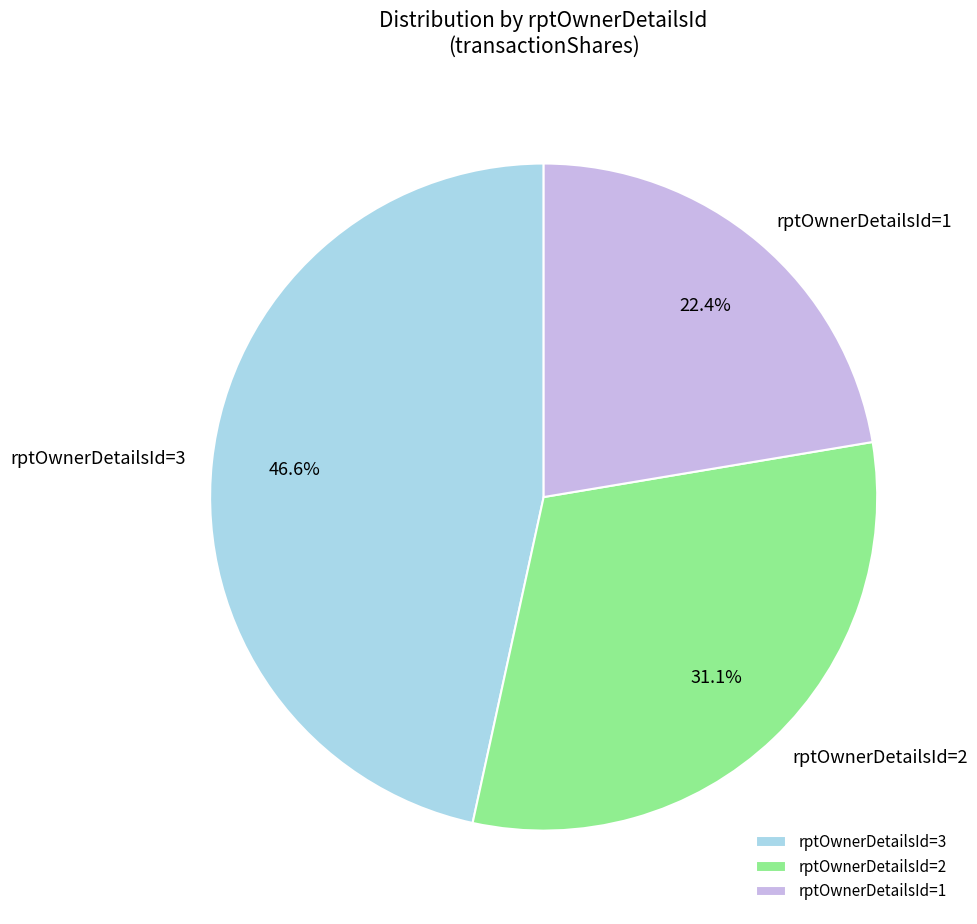

Which slice is the smallest?

rptOwnerDetailsId=1